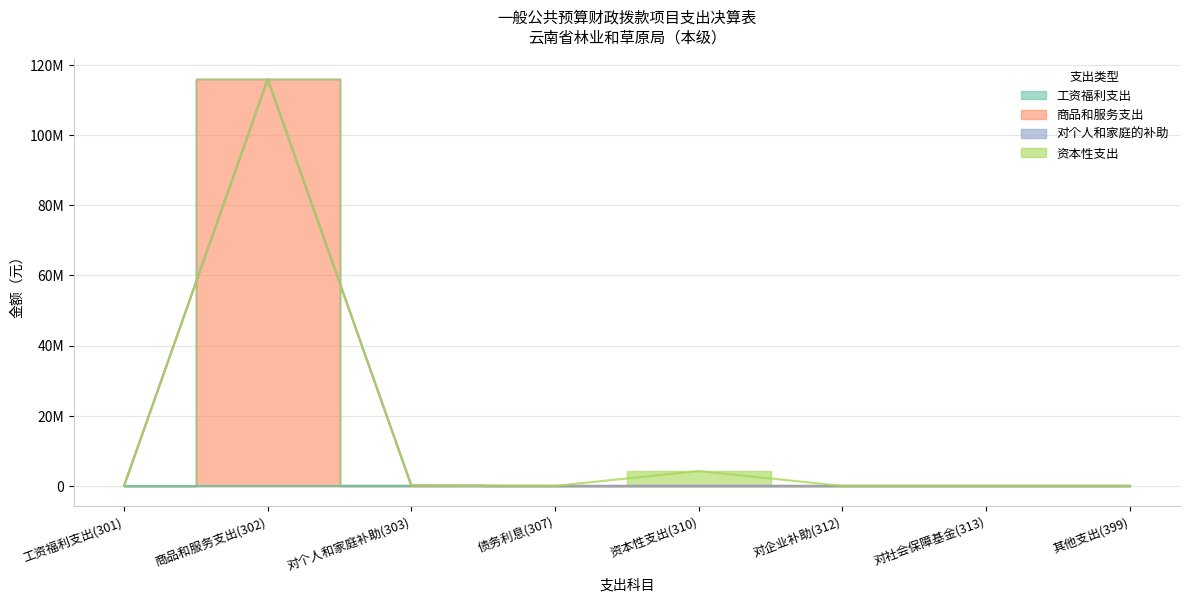

What is the difference between the maximum and minimum values in the 商品和服务支出 series?

115939267.9